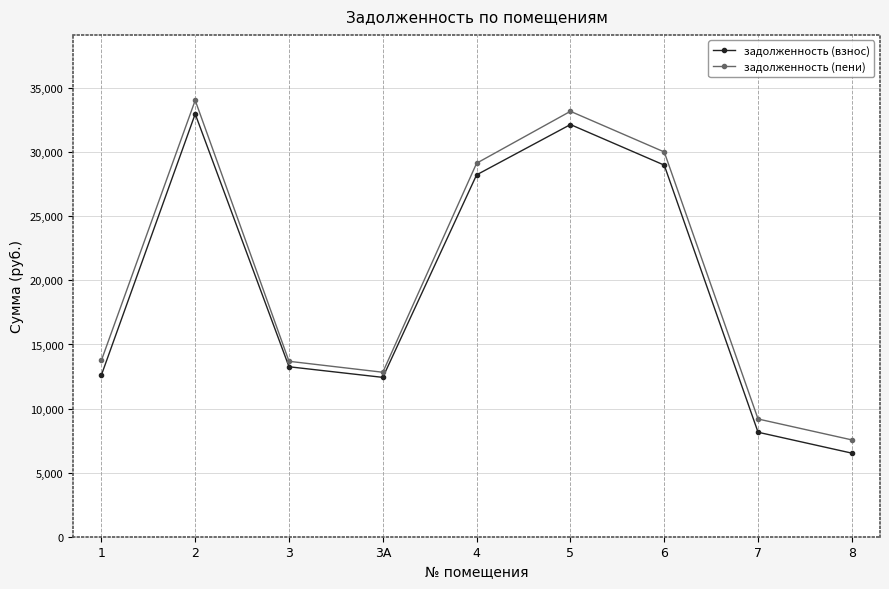

Which series has the largest total across all categories?

задолженность (пени)